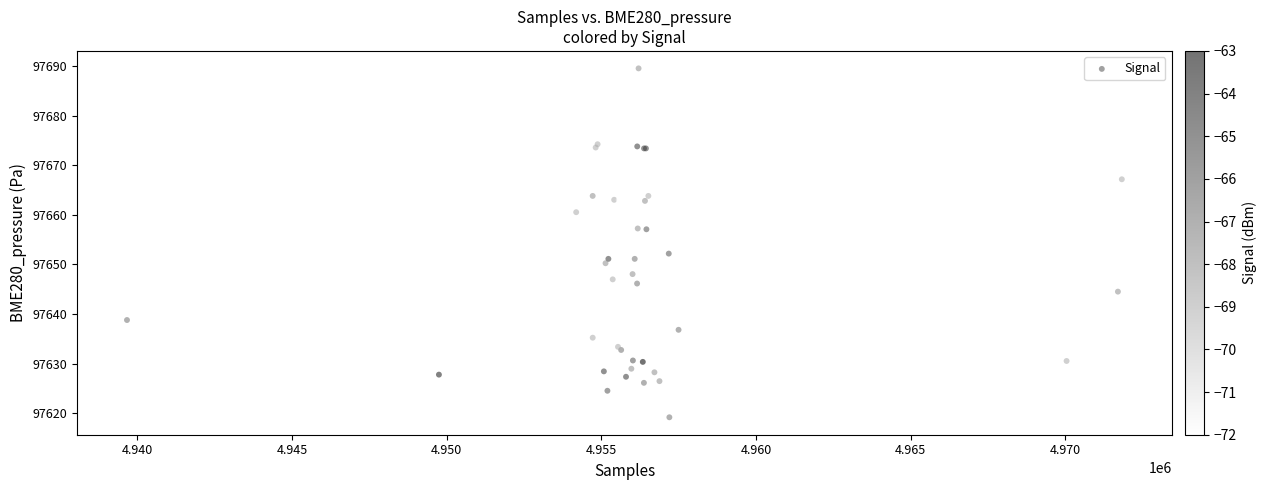

What Y value in the scatter plot is closest to 97654?

97652.2